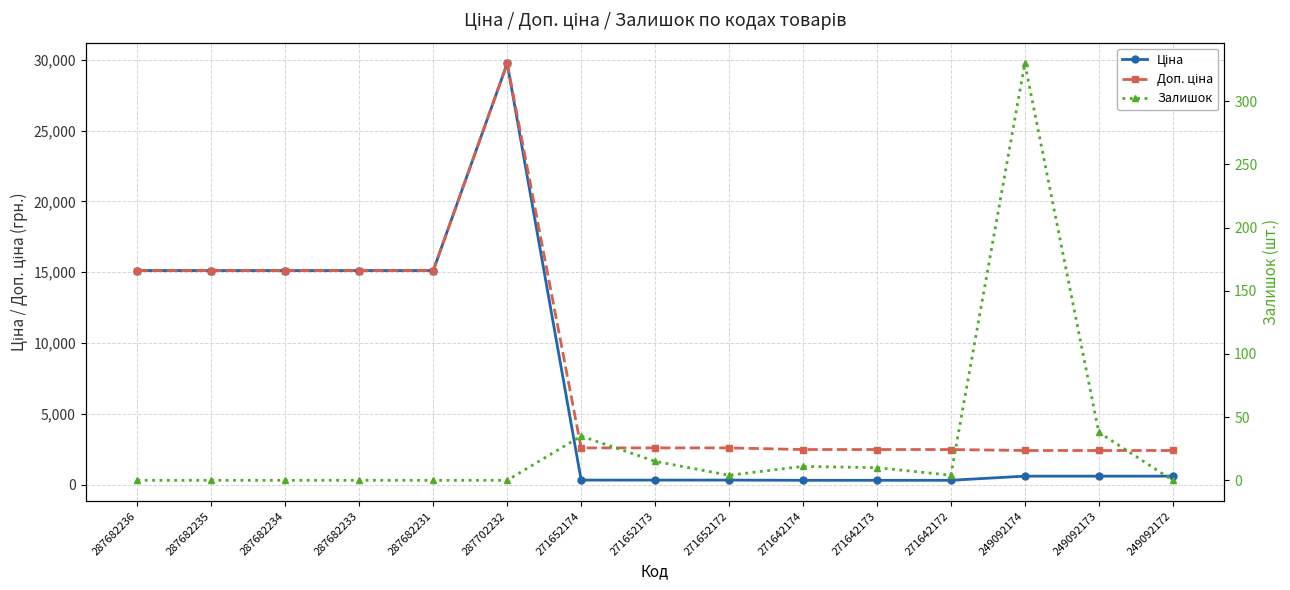

True or false: Доп. ціна and Залишок intersect in this chart.

False